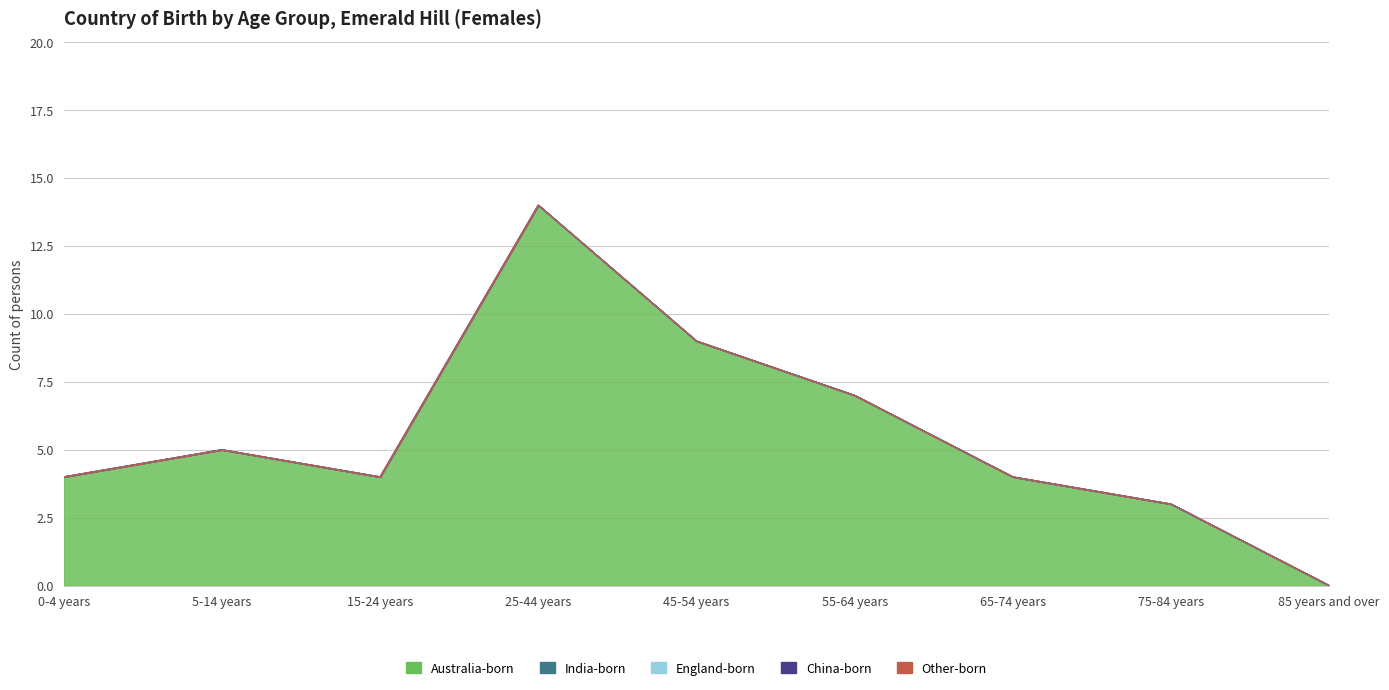

Reading left to right, transcribe all the data shown in this chart.

Australia-born: 0-4 years=4	5-14 years=5	15-24 years=4	25-44 years=14	45-54 years=9	55-64 years=7	65-74 years=4	75-84 years=3	85 years and over=0
India-born: 0-4 years=0	5-14 years=0	15-24 years=0	25-44 years=0	45-54 years=0	55-64 years=0	65-74 years=0	75-84 years=0	85 years and over=0
England-born: 0-4 years=0	5-14 years=0	15-24 years=0	25-44 years=0	45-54 years=0	55-64 years=0	65-74 years=0	75-84 years=0	85 years and over=0
China-born: 0-4 years=0	5-14 years=0	15-24 years=0	25-44 years=0	45-54 years=0	55-64 years=0	65-74 years=0	75-84 years=0	85 years and over=0
Other-born: 0-4 years=0	5-14 years=0	15-24 years=0	25-44 years=0	45-54 years=0	55-64 years=0	65-74 years=0	75-84 years=0	85 years and over=0